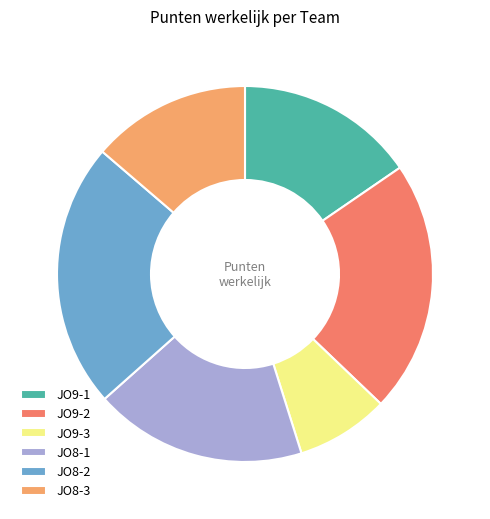

Is it true that JO8-2 is 23% of the pie?

True